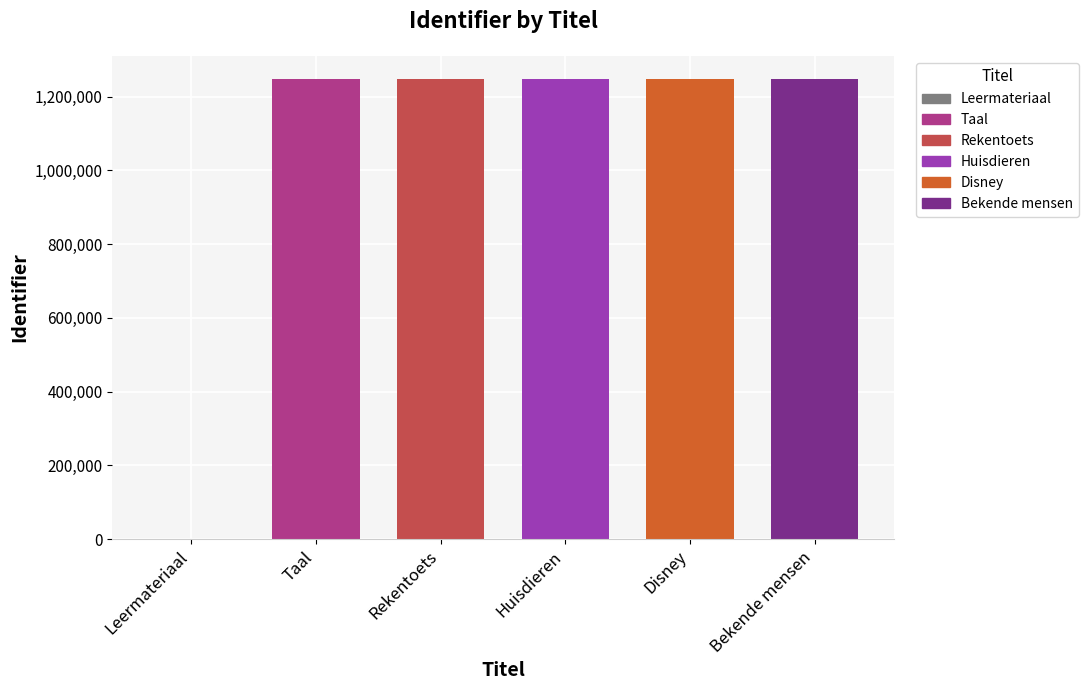

True or false: the data shows 1248122 at Taal.

True